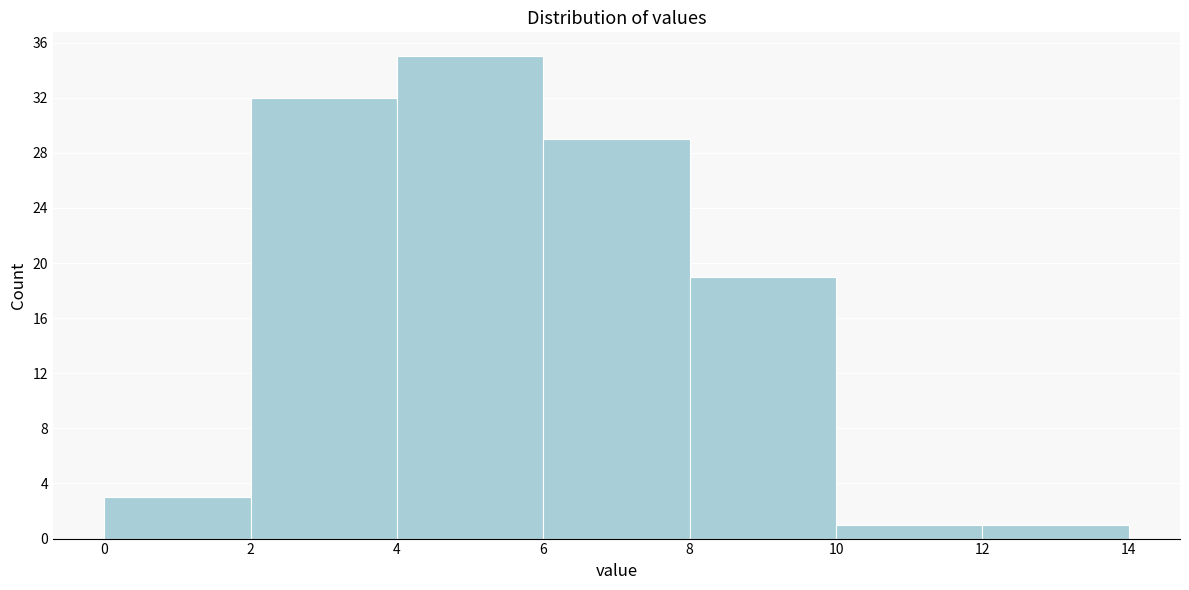

Reading left to right, list every bar in this chart as the range it spans on the x-axis followed by its height. The values are not printed on the chart, so give them approximately, as read against the axis.

0 to 2: 3
2 to 4: 32
4 to 6: 35
6 to 8: 29
8 to 10: 19
10 to 12: 1
12 to 14: 1